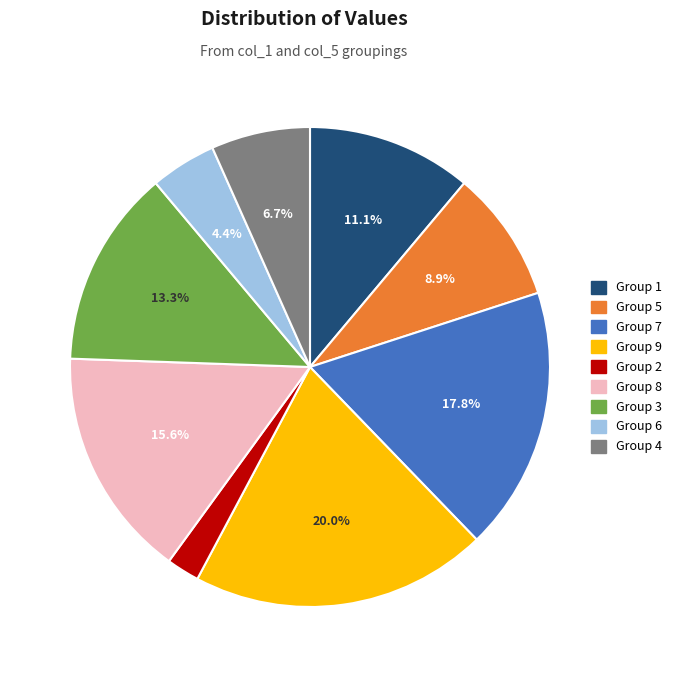

Does any single category account for the majority?

No